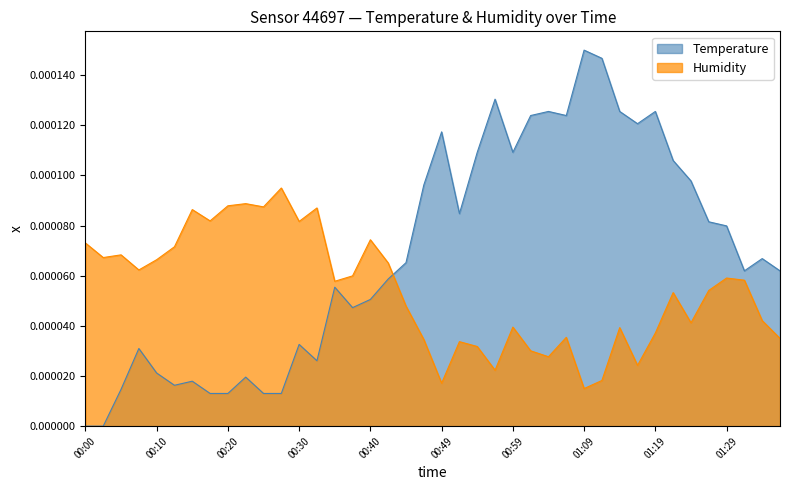

Rank the series at 00:00 from highest to lowest value.

Humidity, Temperature